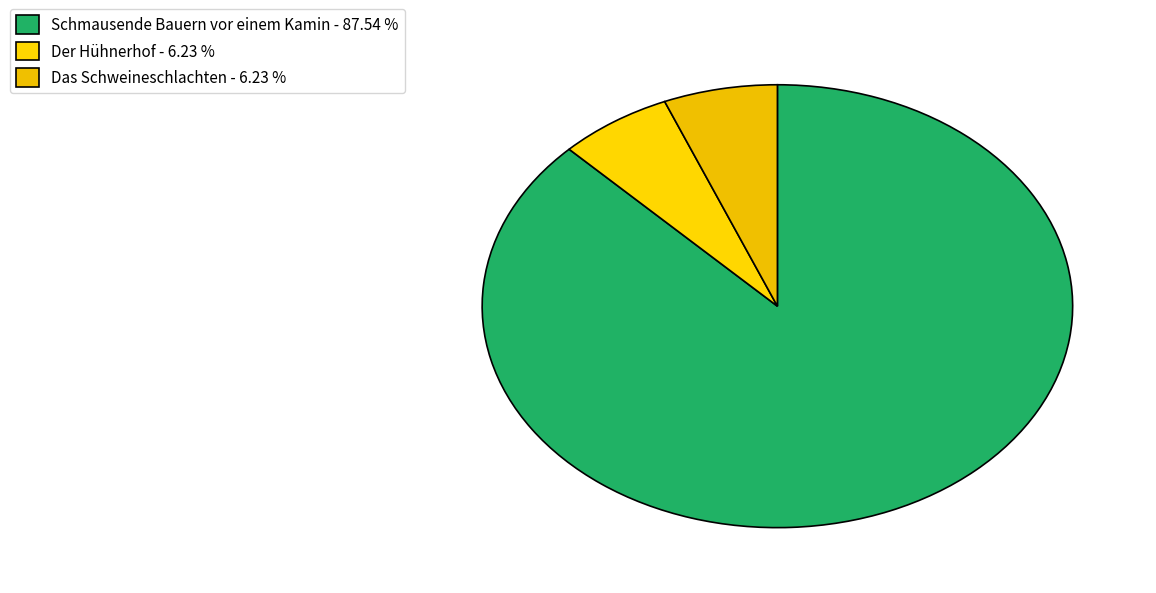

Rank the categories by value from lowest to highest.

Der Hühnerhof, Das Schweineschlachten, Schmausende Bauern vor einem Kamin